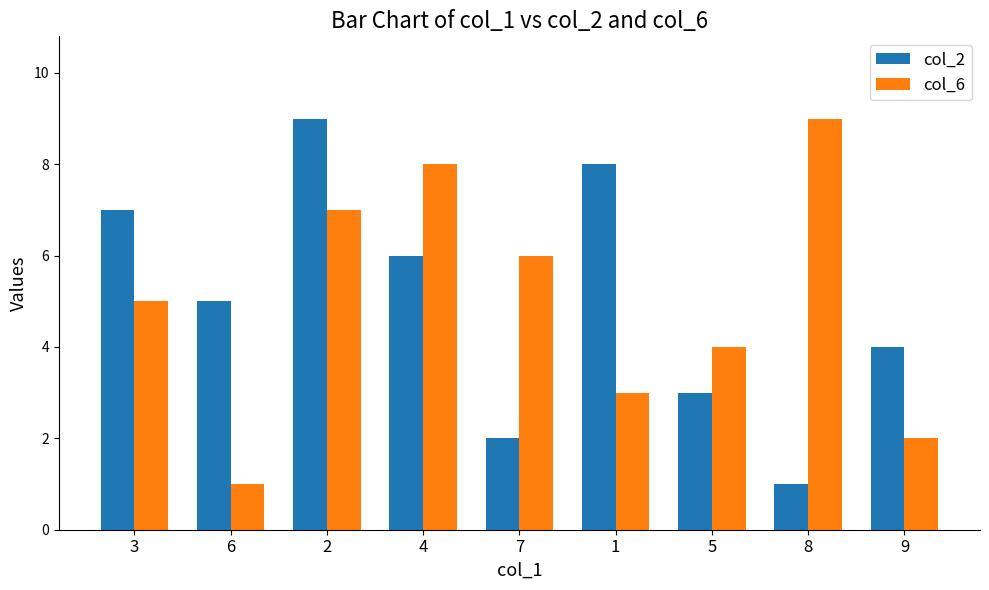

Reading right to left, extract all data points from this chart.

col_2: 4	1	3	8	2	6	9	5	7
col_6: 2	9	4	3	6	8	7	1	5